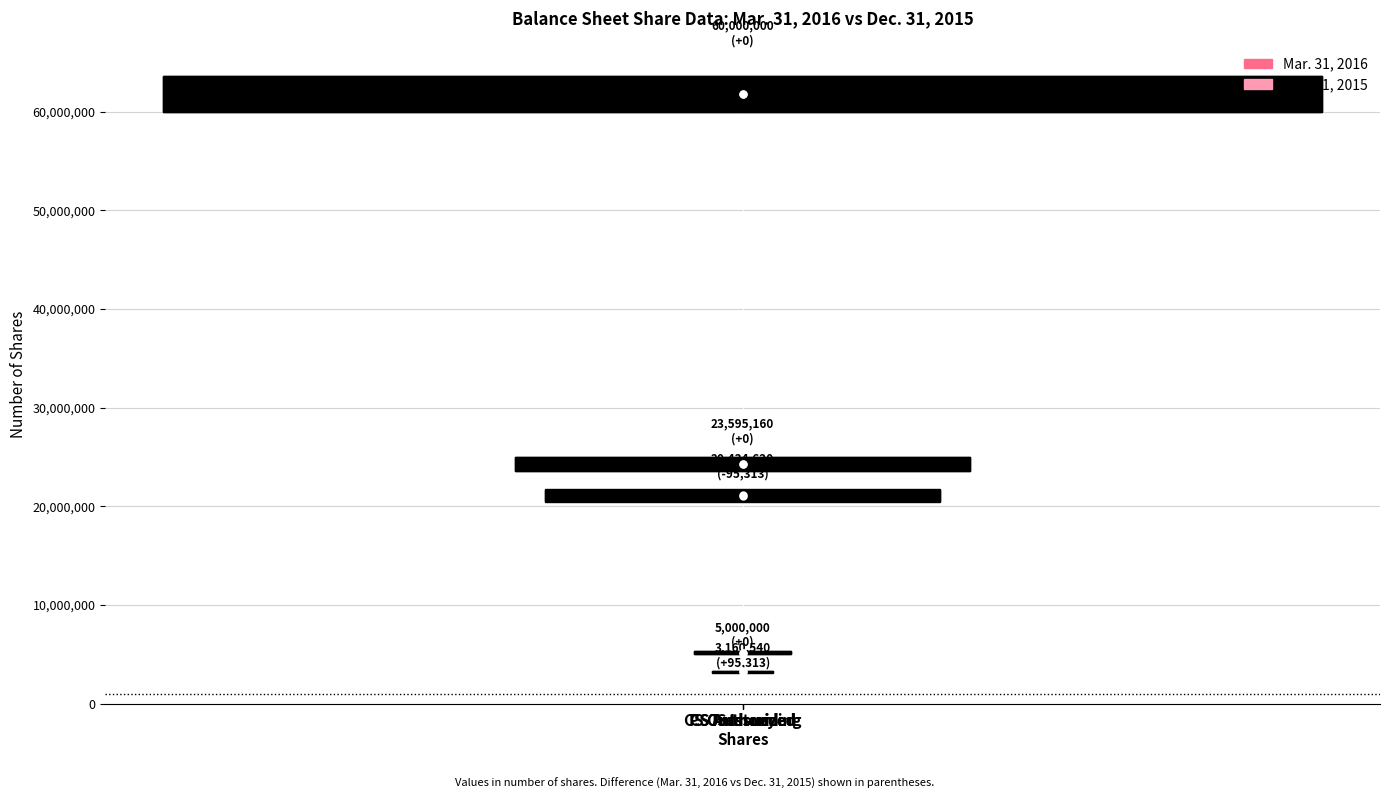

What are all the series names shown in the legend?

Mar. 31, 2016, Dec. 31, 2015